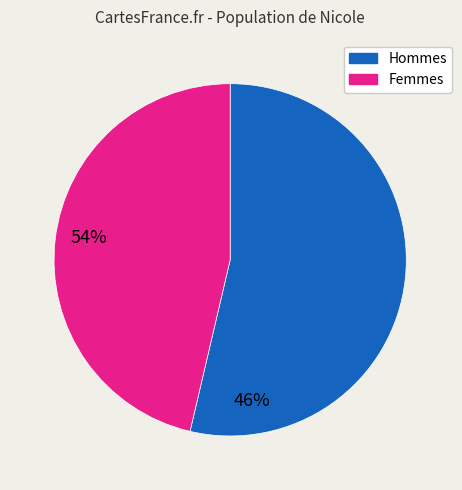

Is the sum of Femmes and Hommes greater than half?

Yes